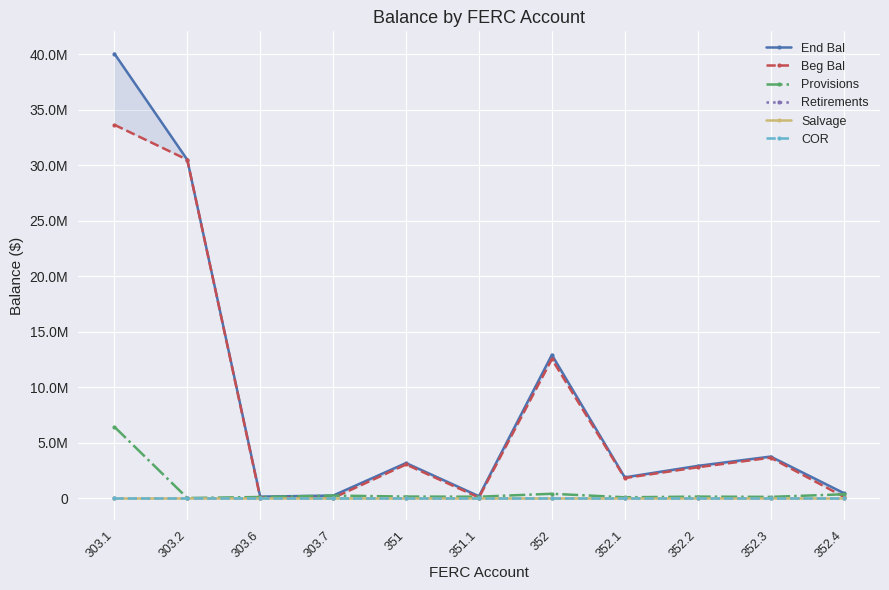

What position from the right is 303.1?

11